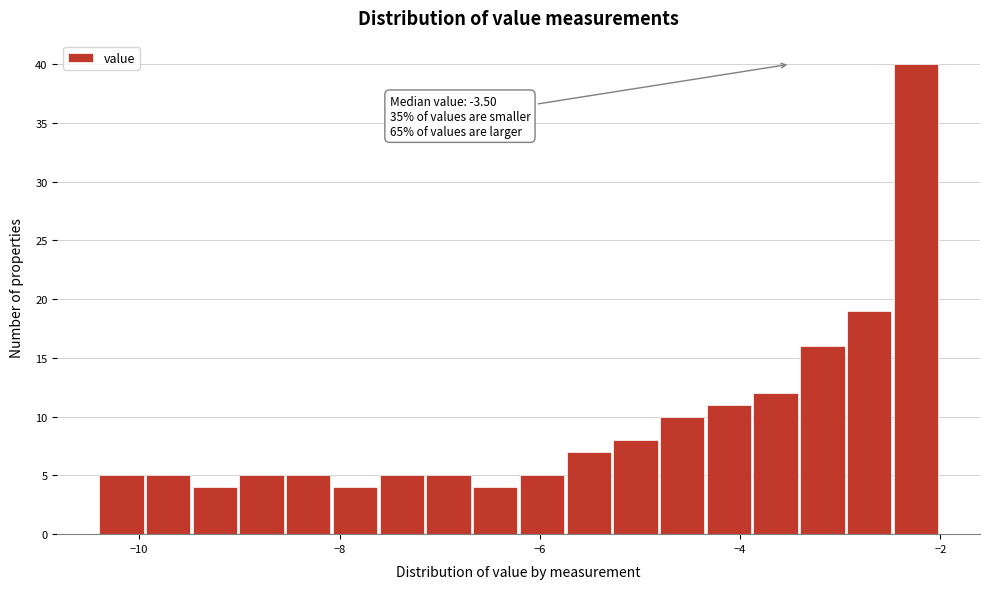

Around what value on the x-axis is the tallest bar? Give the approximate position of its centre, as read against the axis.

-2.2